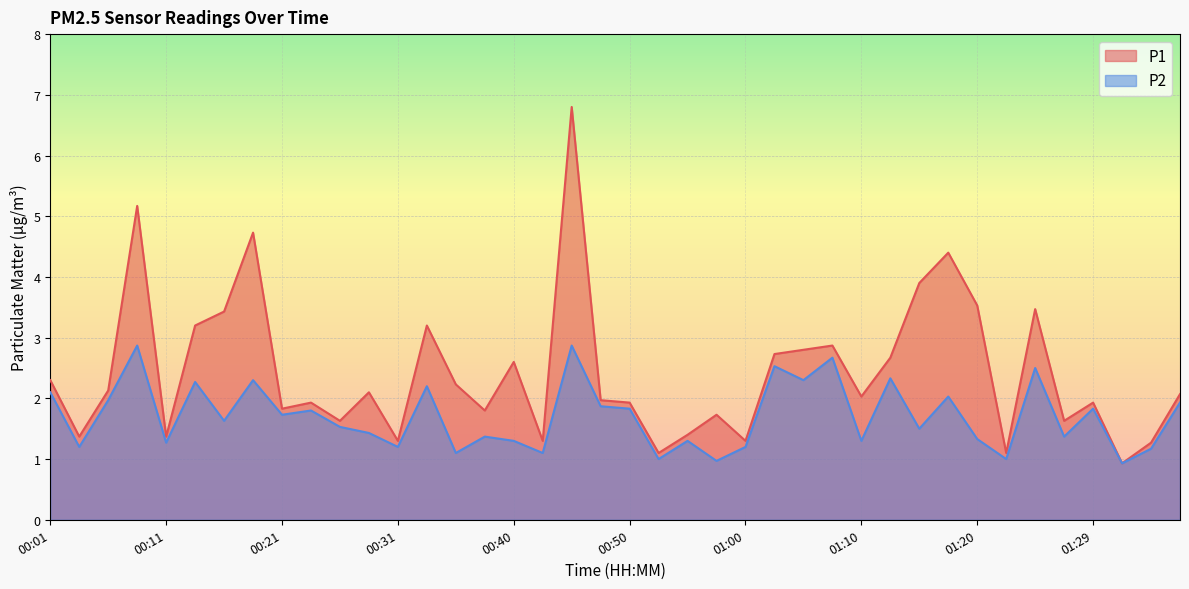

How many data points in P2 are above 1?

36